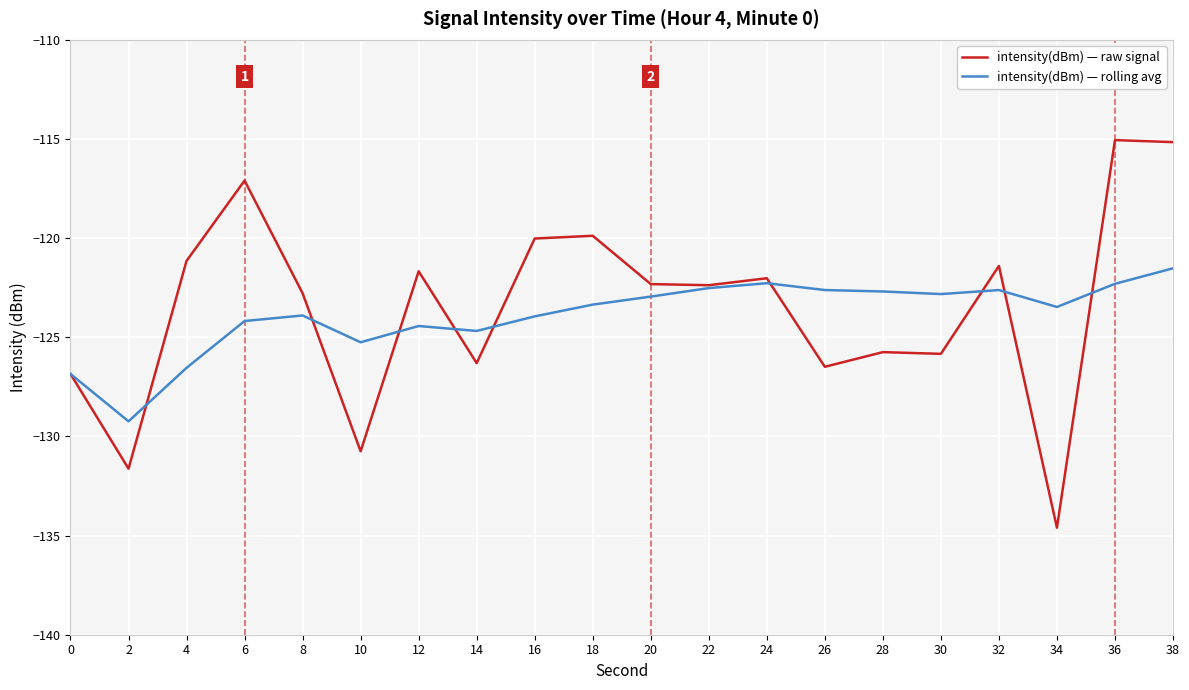

Is it true that intensity(dBm) — rolling avg equals -124.2 at 6?

True